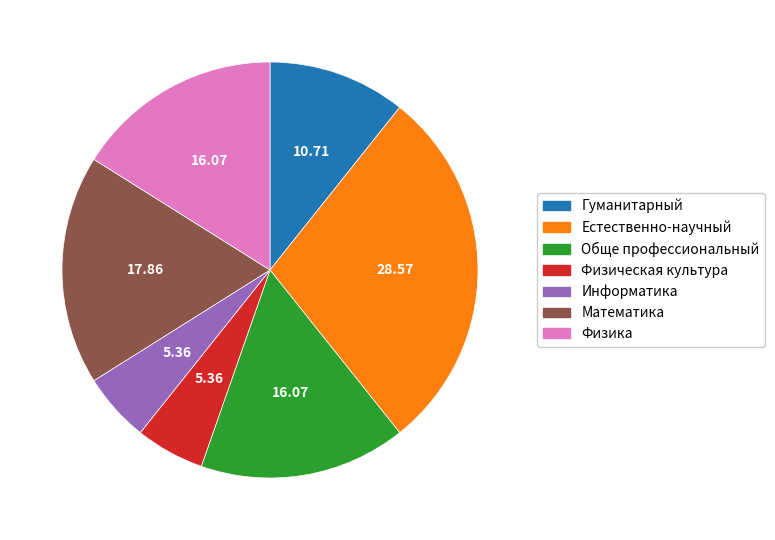

Which has a higher value, Обще профессиональный or Информатика?

Обще профессиональный